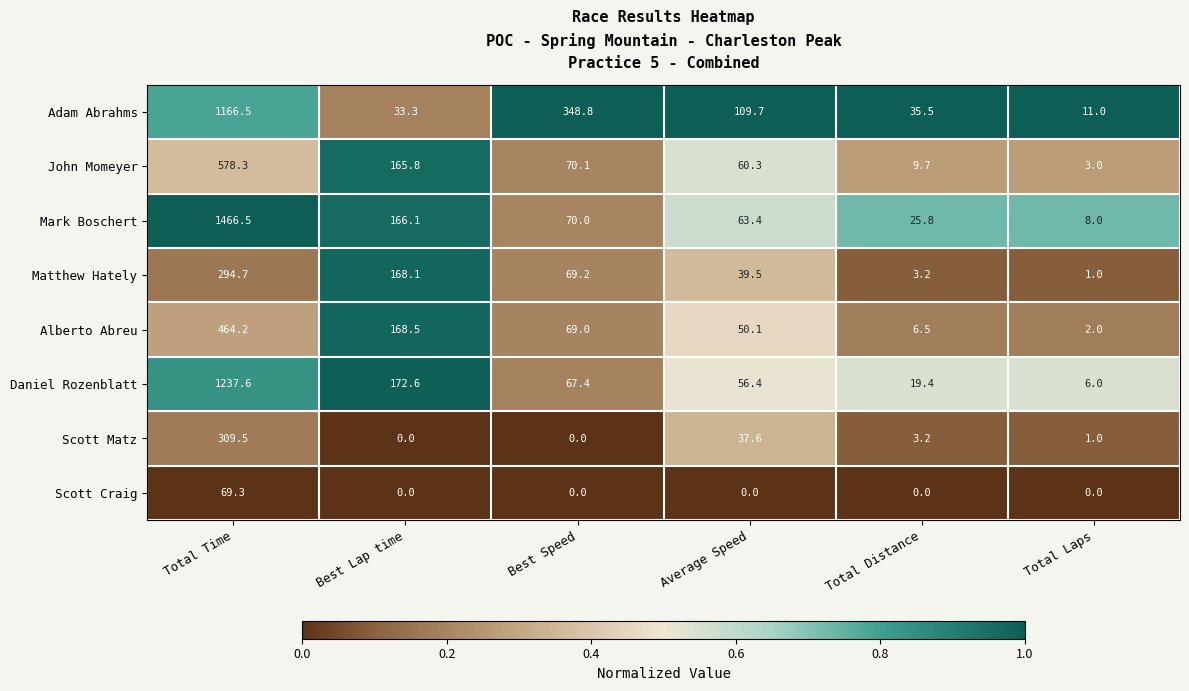

What is the difference between the John Momeyer values at Total Distance and Average Speed?

50.6